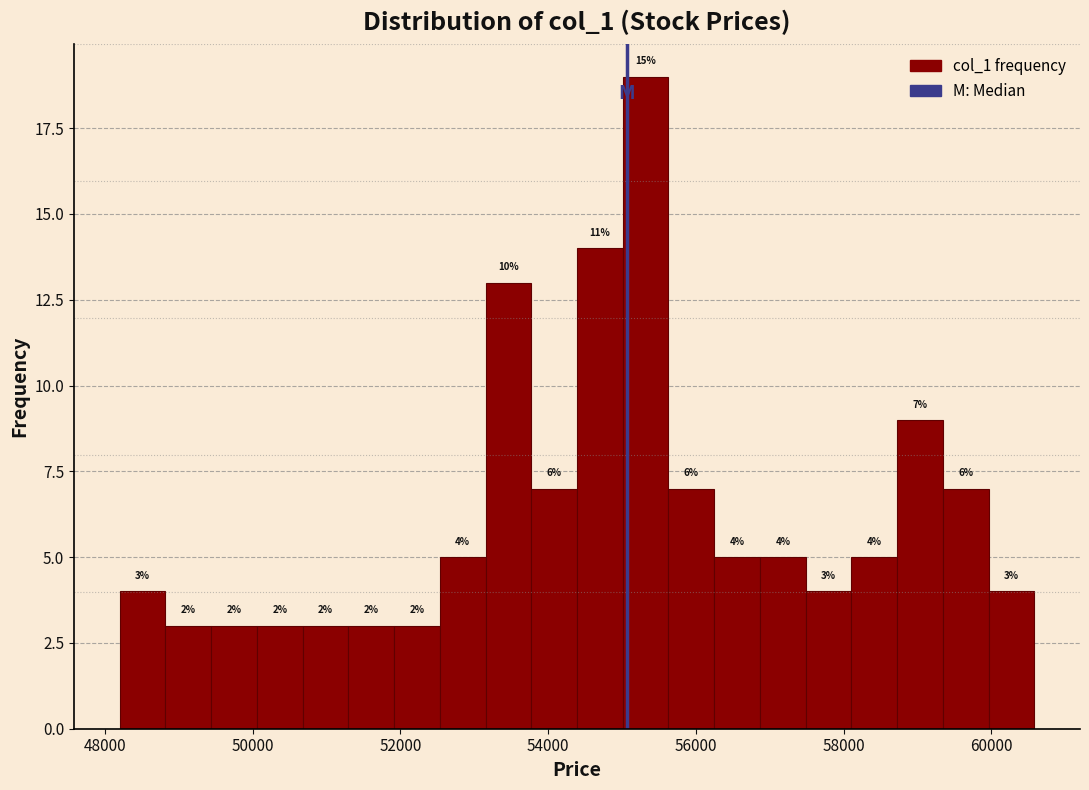

Around what value on the x-axis is the tallest bar? Give the approximate position of its centre, as read against the axis.

55400